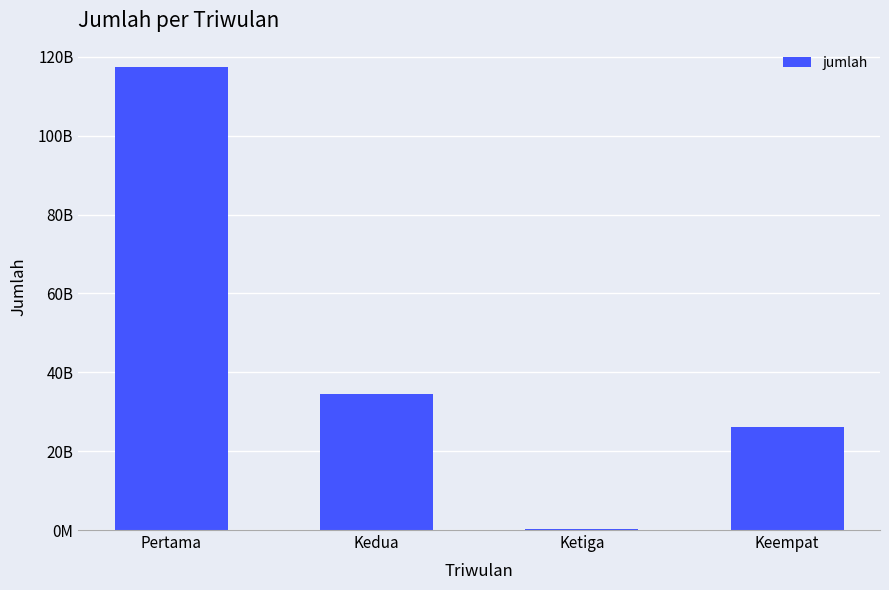

What is the change in value from Pertama to Kedua?

-83017275039